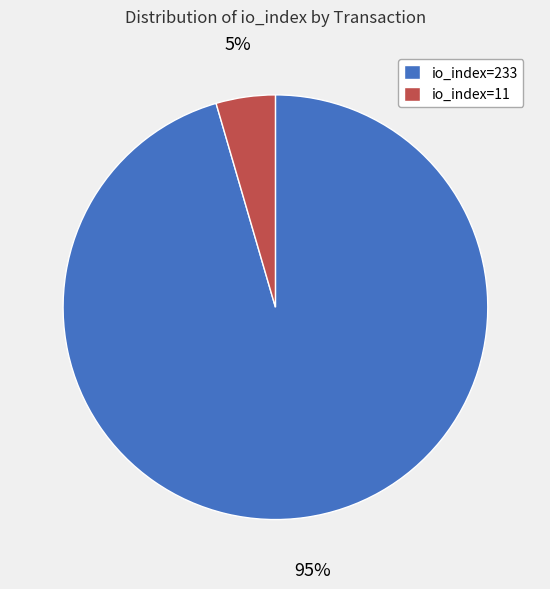

Is the sum of io_index=11 and io_index=233 greater than half?

Yes